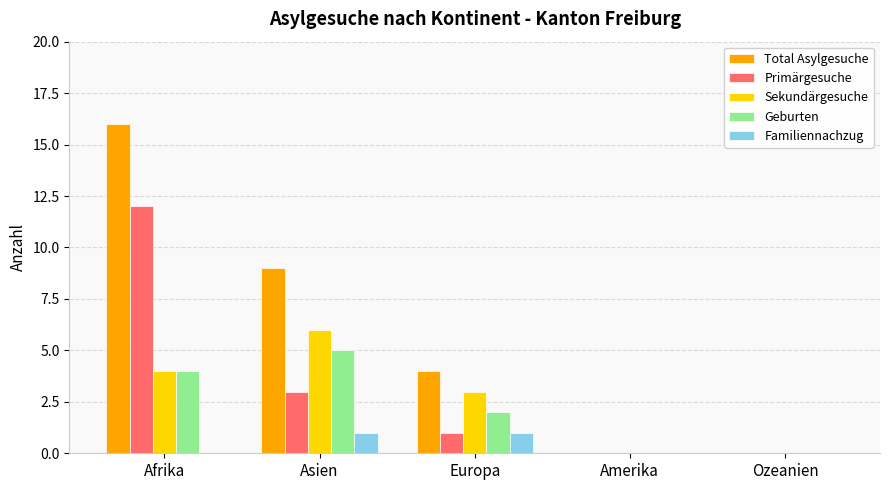

Between Asien and Amerika, which series saw the biggest shift?

Total Asylgesuche